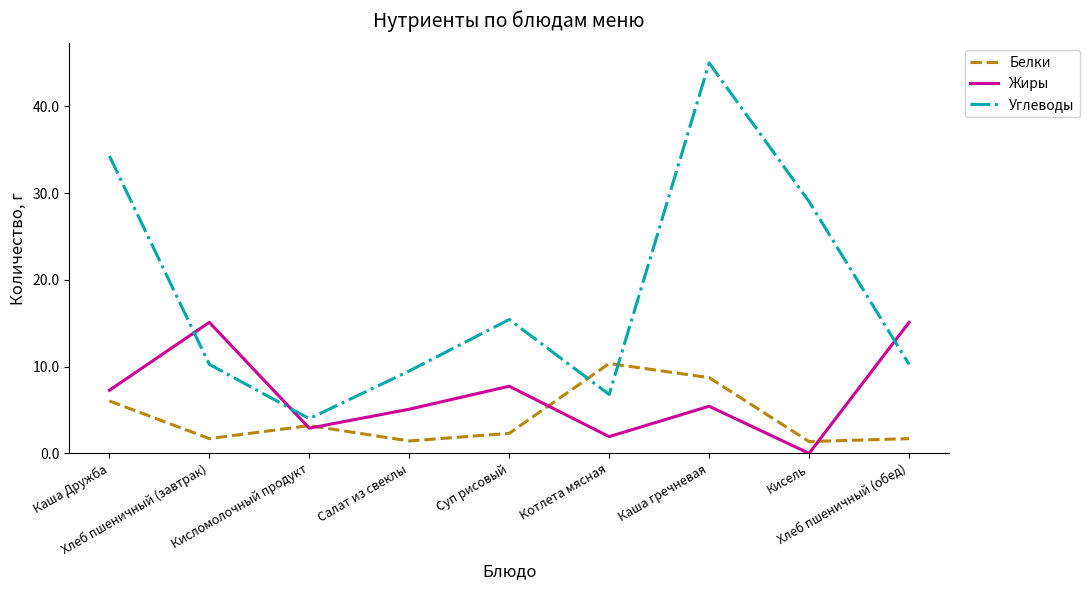

Count the number of data series in this chart.

3